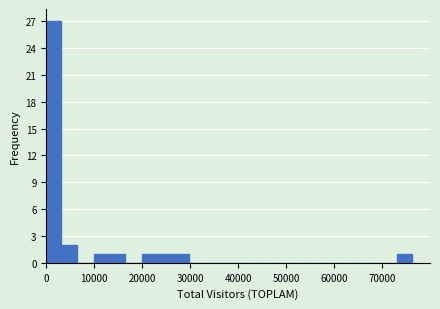

Around what value on the x-axis is the tallest bar? Give the approximate position of its centre, as read against the axis.

2000